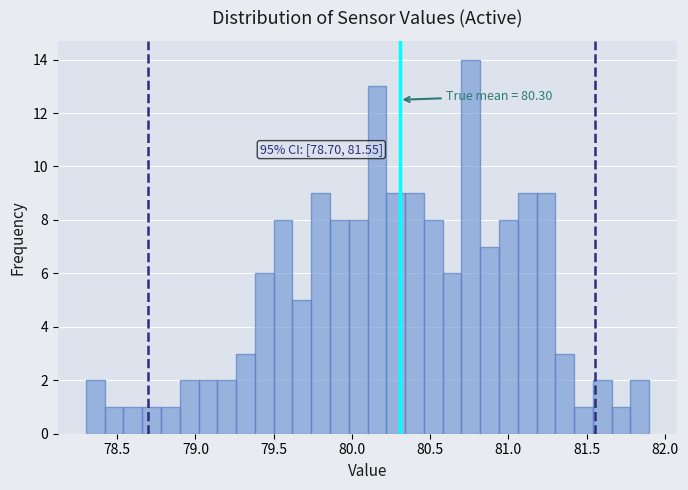

Read against the x-axis, roughly where is the centre of the tallest bar?

80.75